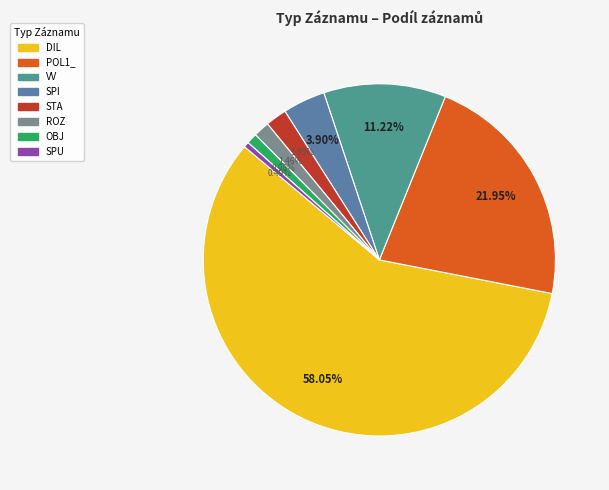

How many slices are in this pie chart?

8